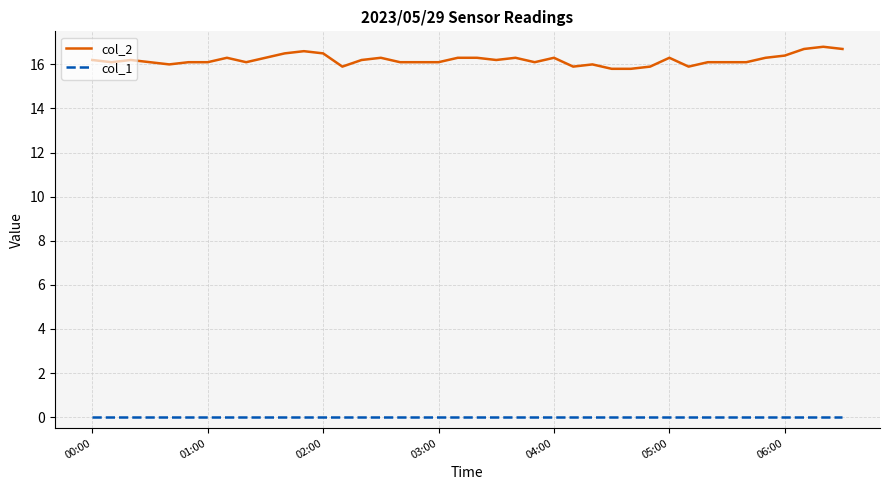

True or false: col_1 and col_2 cross at least once.

False